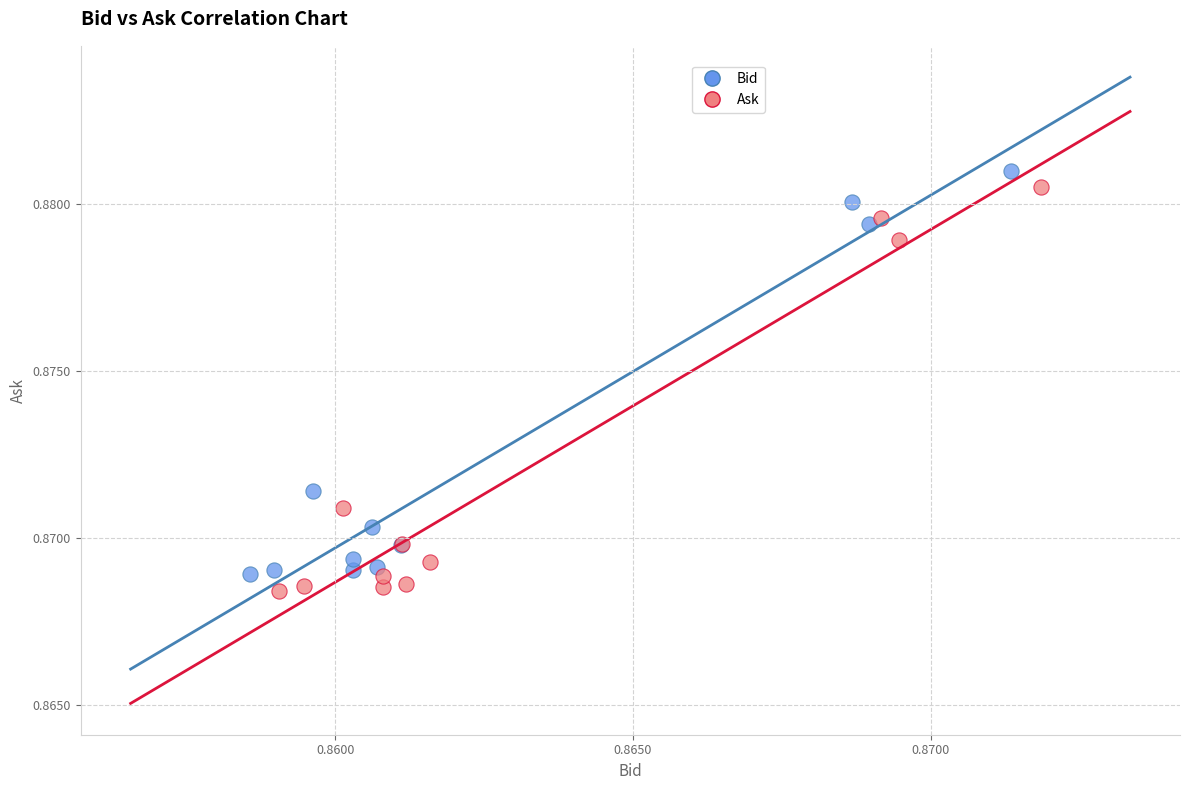

Which series contains the highest Y value?

Bid